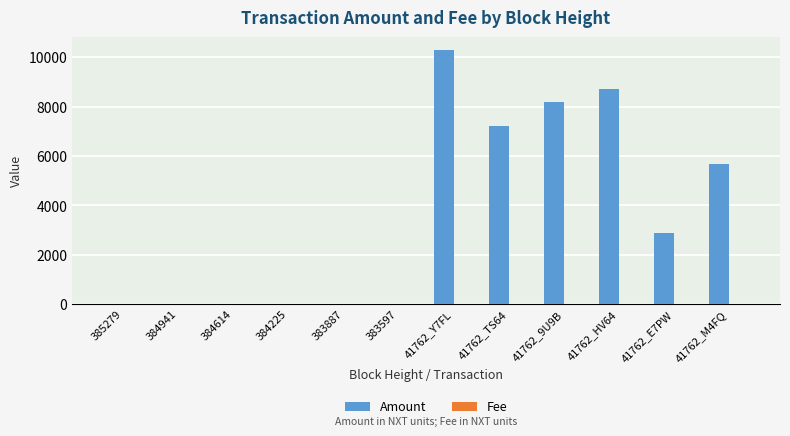

How many series are shown in this chart?

2